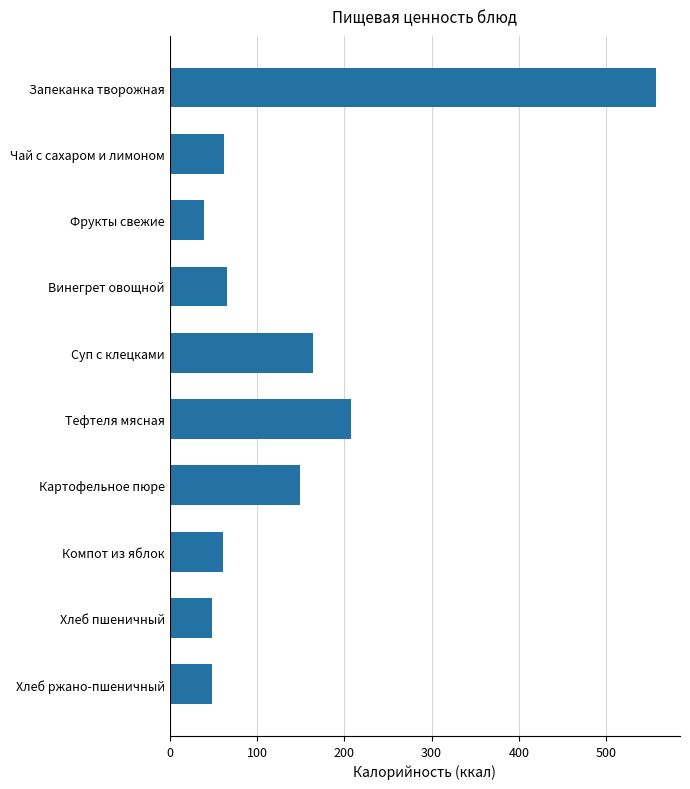

Where is the data nearest to the value 297?

Тефтеля мясная